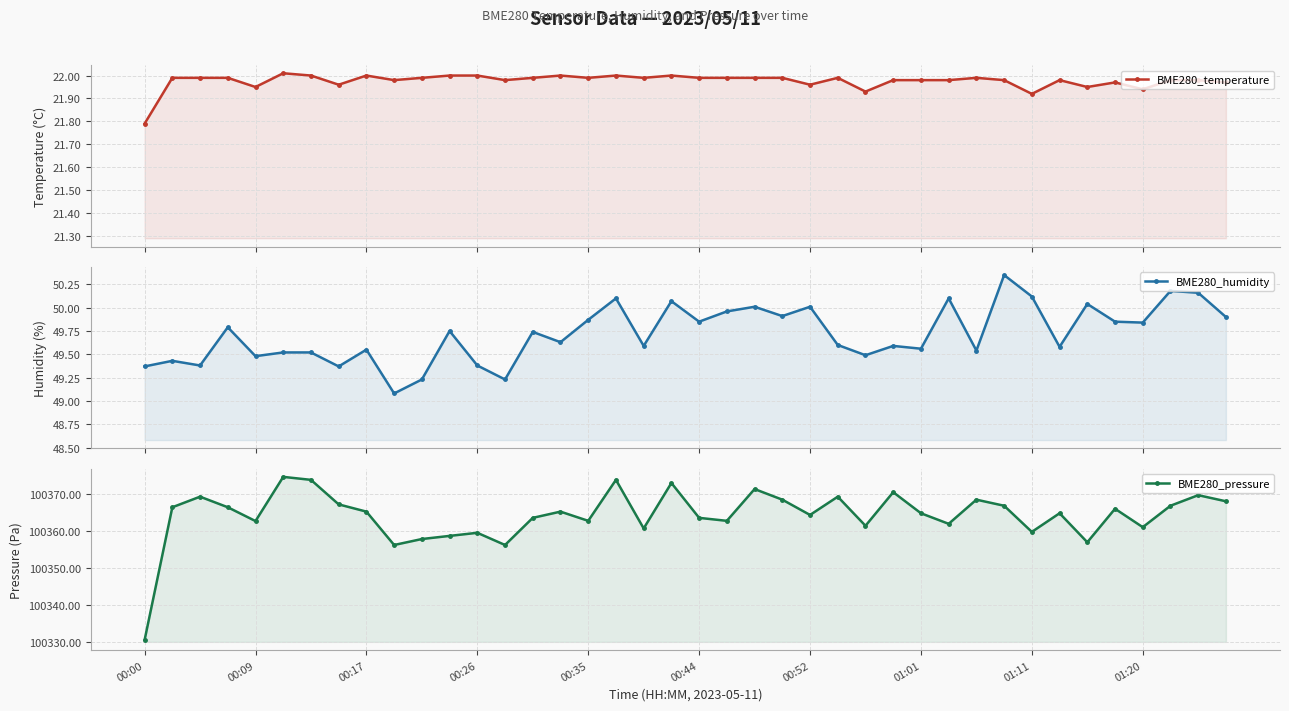

How many lines are shown in the chart?

3